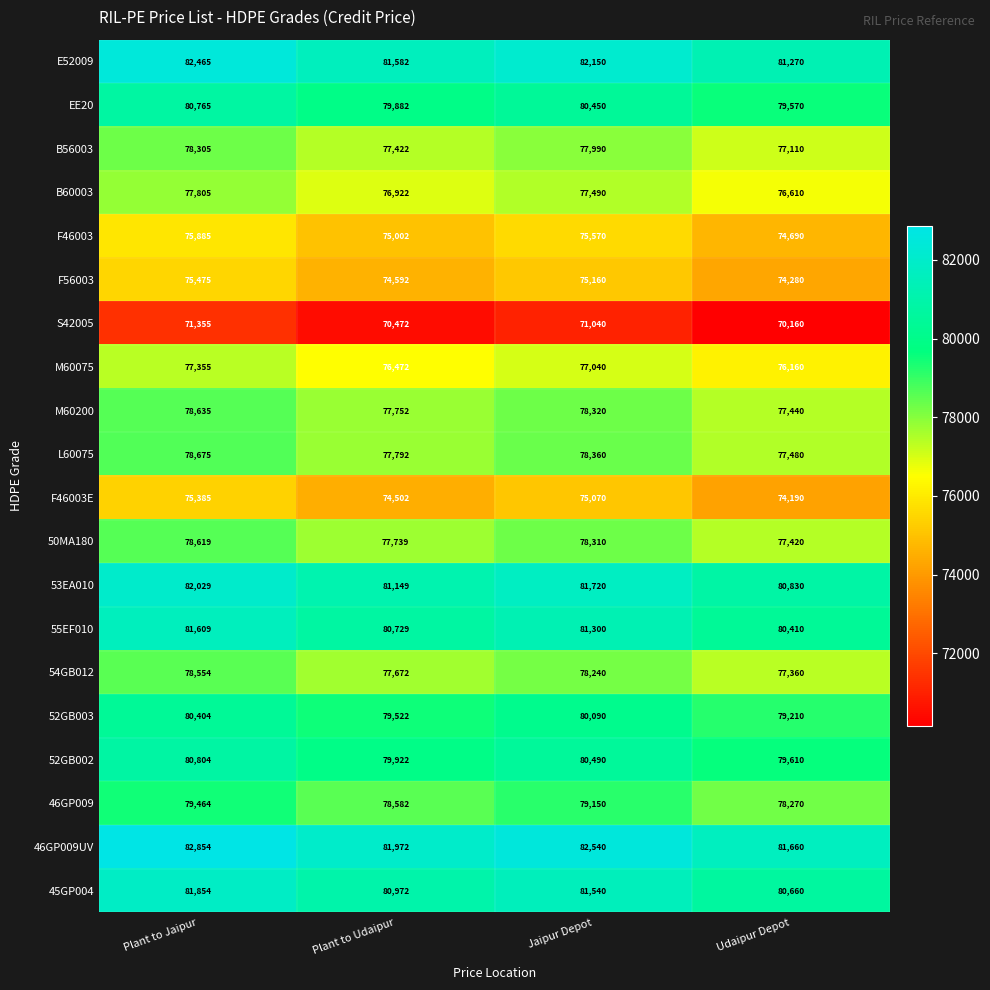

What is the difference between the maximum and minimum values in the F56003 series?

1195